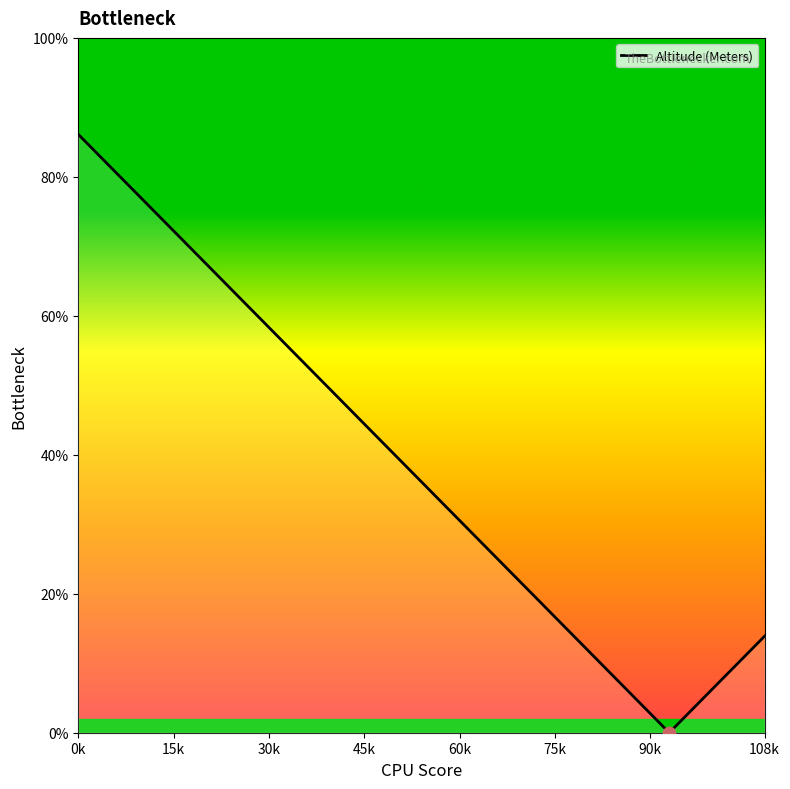

What is the maximum value shown in the chart?

86.1